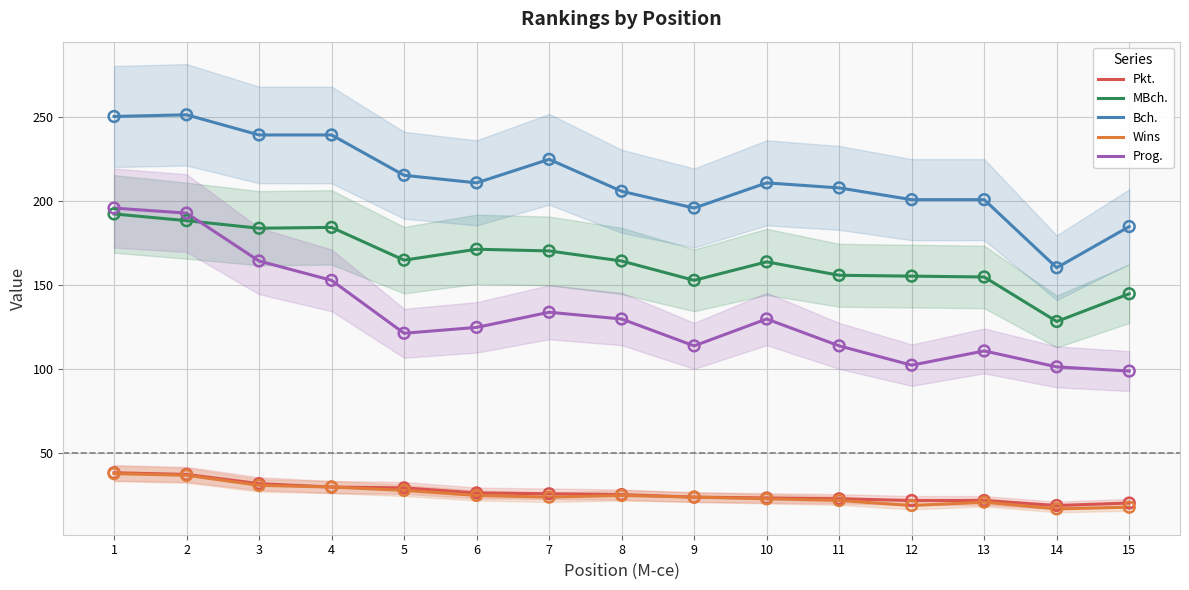

Which series has the largest Y range (max minus min)?

Prog.